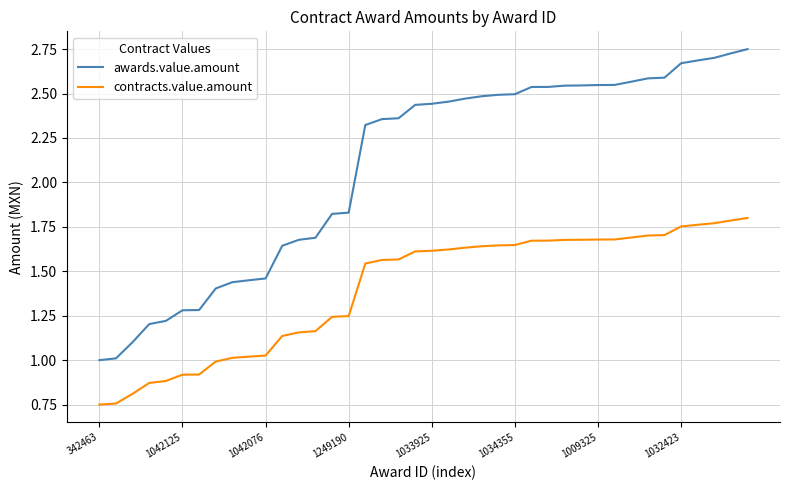

True or false: awards.value.amount and contracts.value.amount intersect in this chart.

False